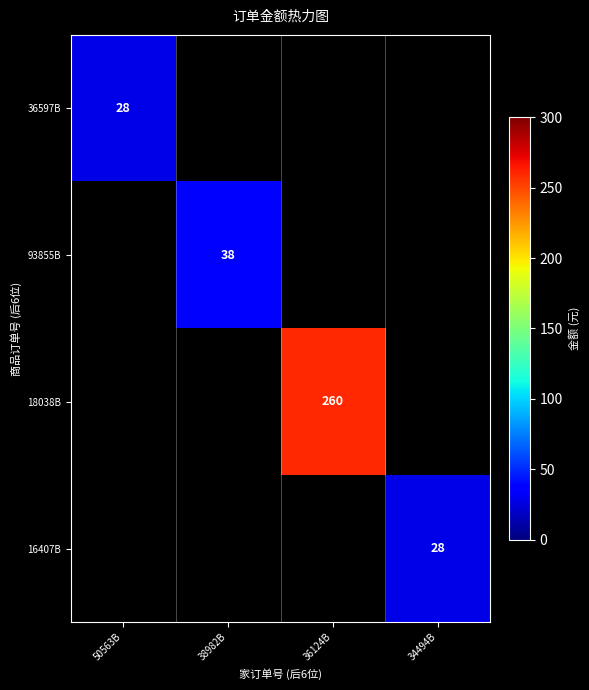

Is it true that 36597B equals 45 at 50563B?

False